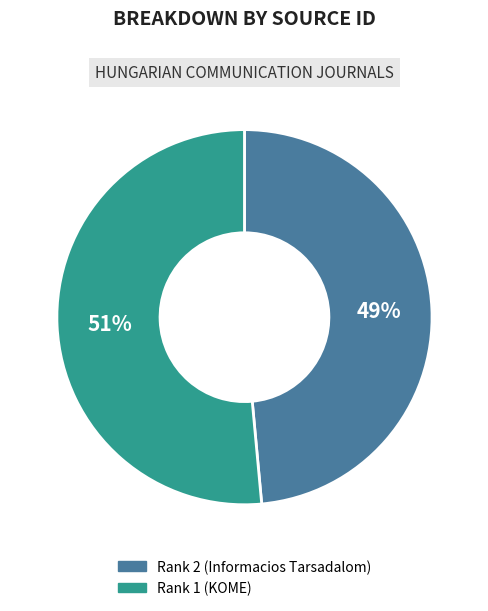

Between Rank 1 (KOME) and Rank 2 (Informacios Tarsadalom), which is larger?

Rank 1 (KOME)